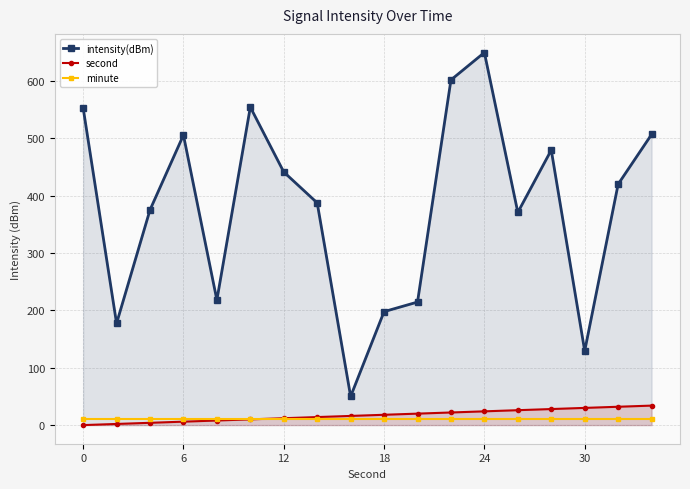

At 18, list the series in order from smallest to largest.

minute, second, intensity(dBm)